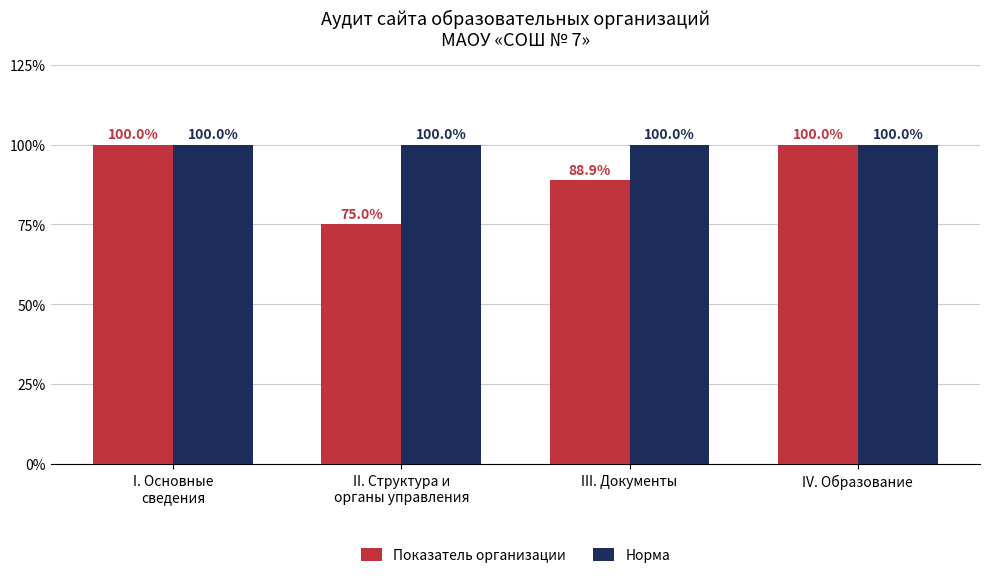

Does the chart contain stacked bars?

No